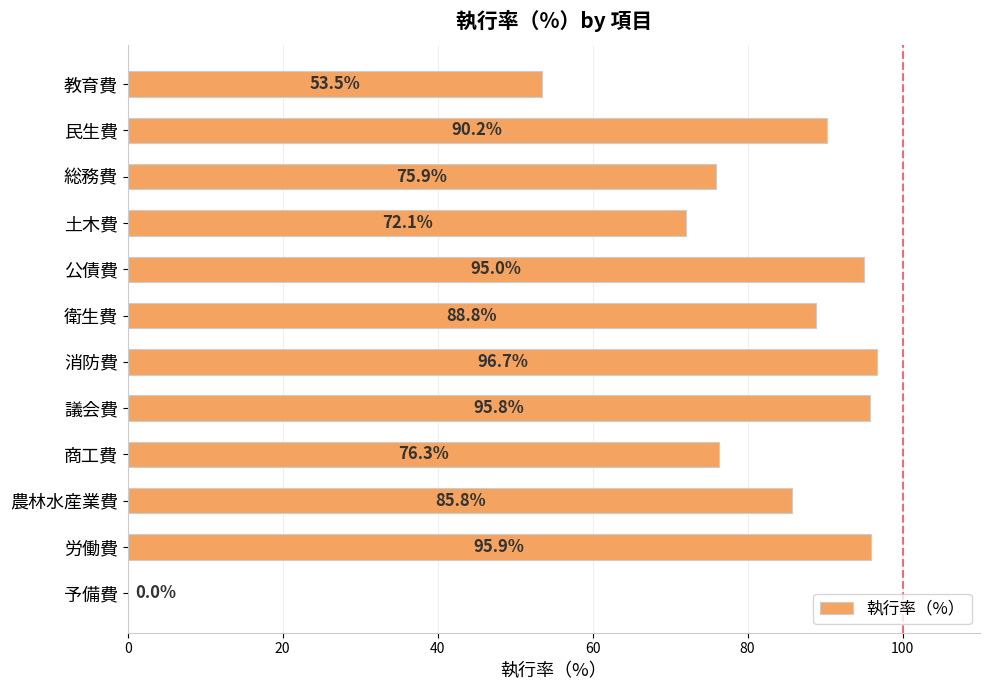

Read the value at 教育費.

53.5